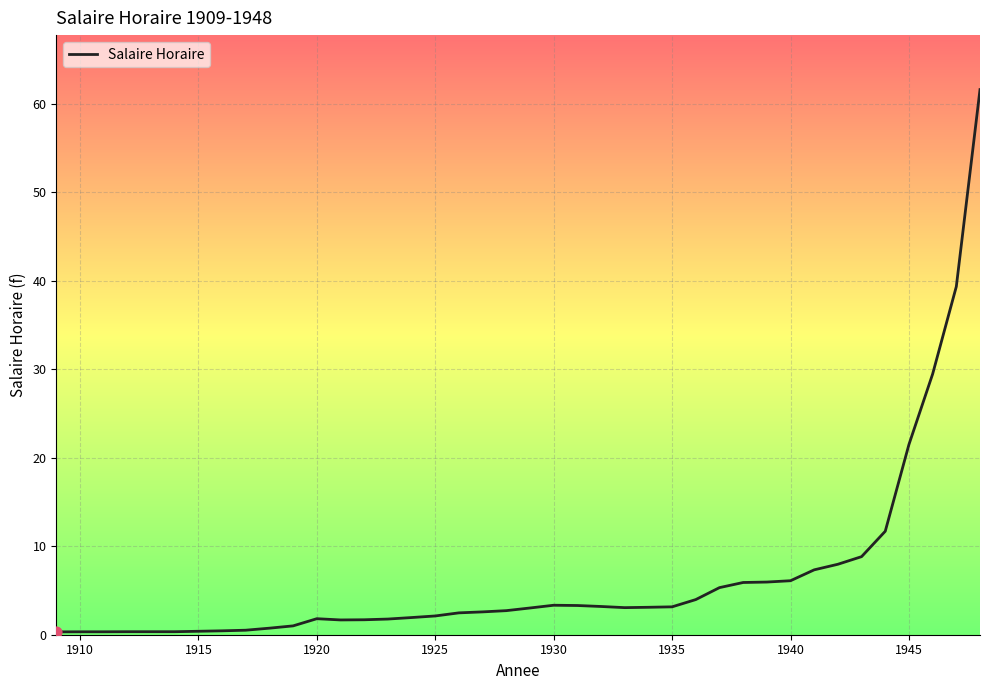

What is the maximum value shown in the chart?

61.6